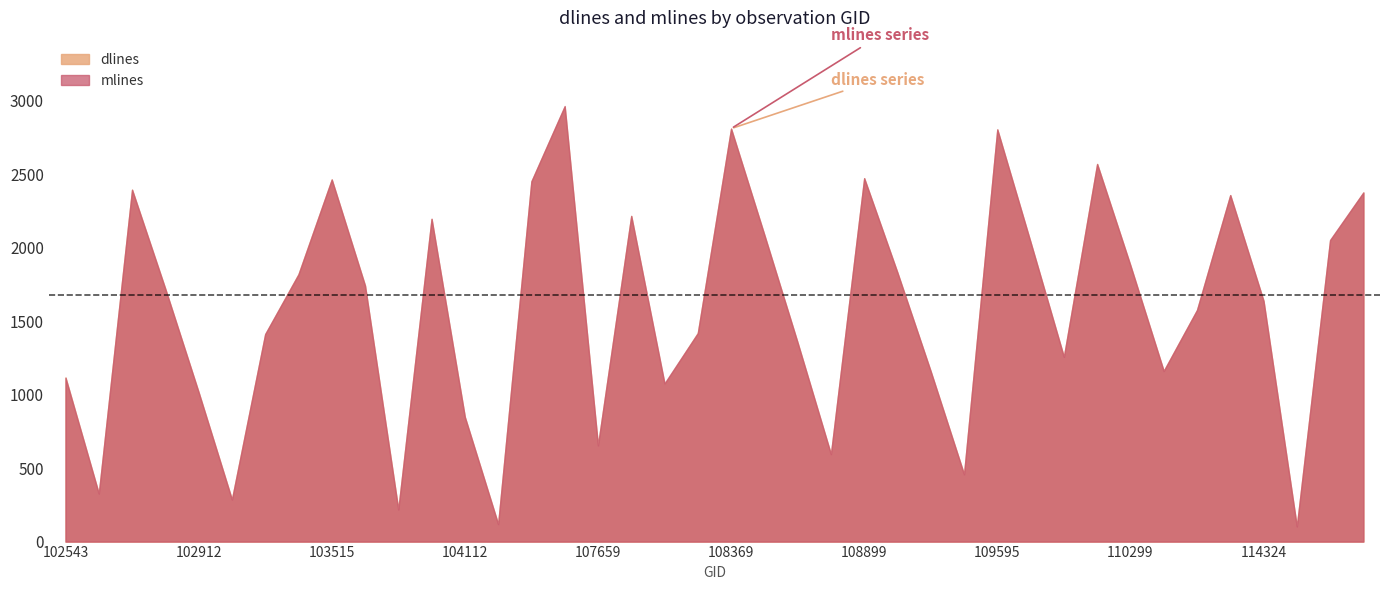

What is the total value across all series at 114324?

3276